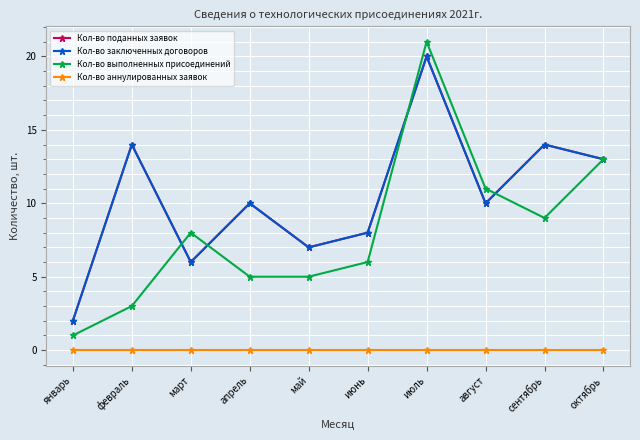

In Кол-во заключенных договоров, how many points are higher than both neighbors (excluding endpoints)?

4